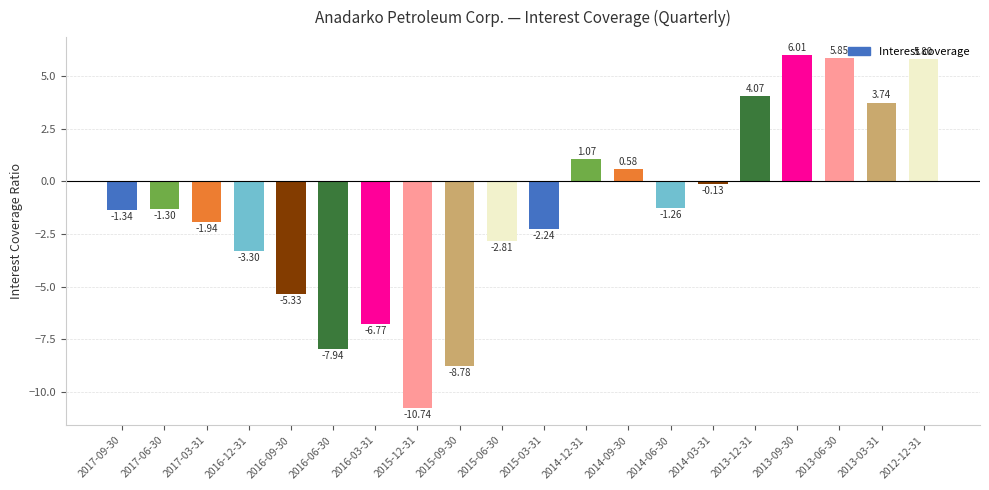

Between 2016-06-30 and 2017-06-30, which is larger?

2017-06-30